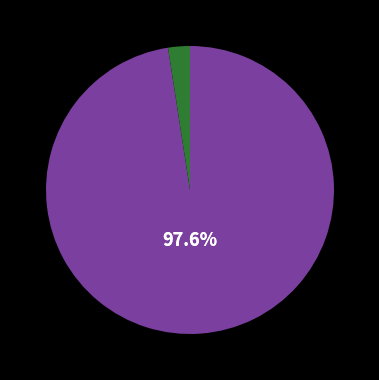

Does any single category account for the majority?

Yes